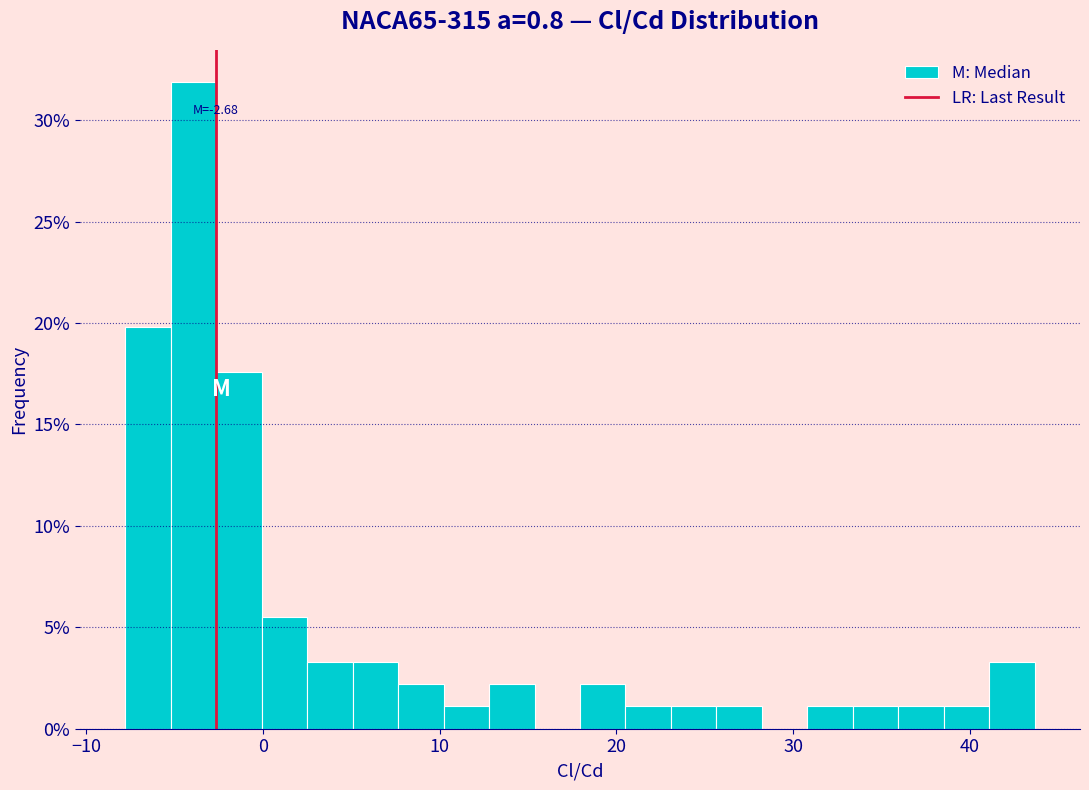

Around what value on the x-axis is the tallest bar? Give the approximate position of its centre, as read against the axis.

-4